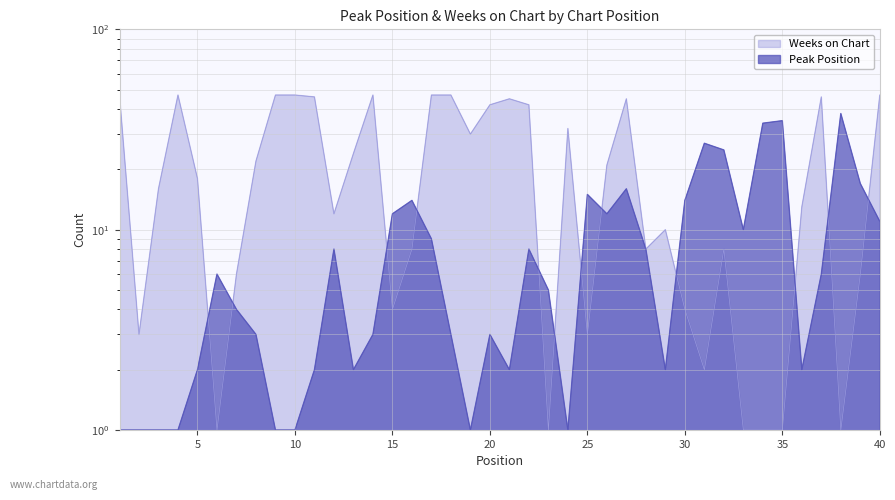

Which series has the largest total across all categories?

Weeks on Chart